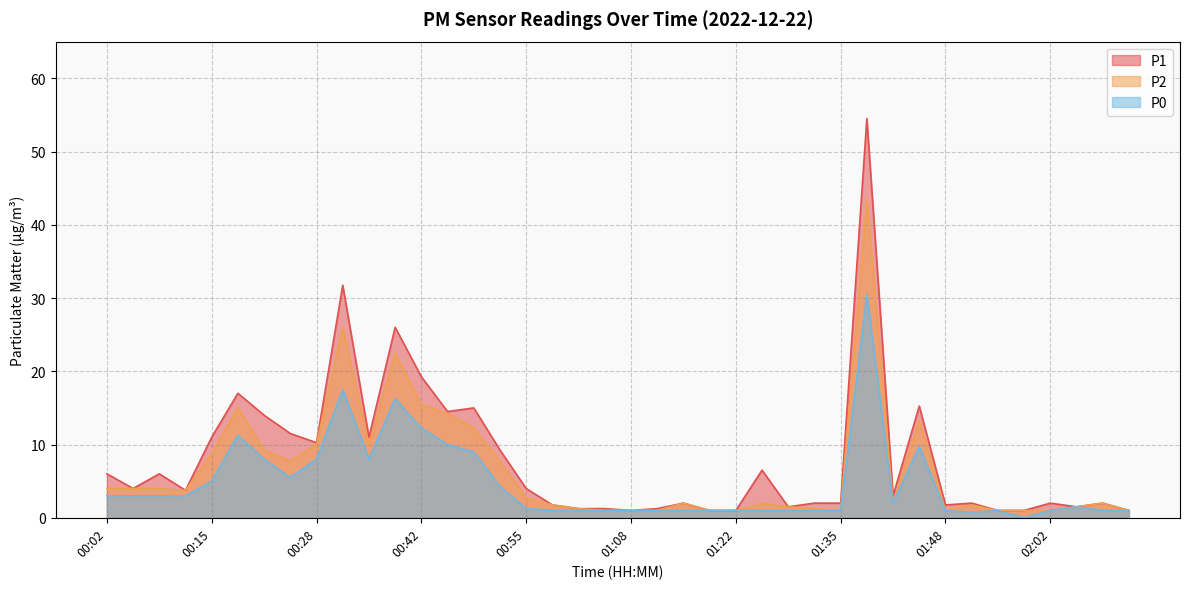

What is the maximum value for P0?

30.5